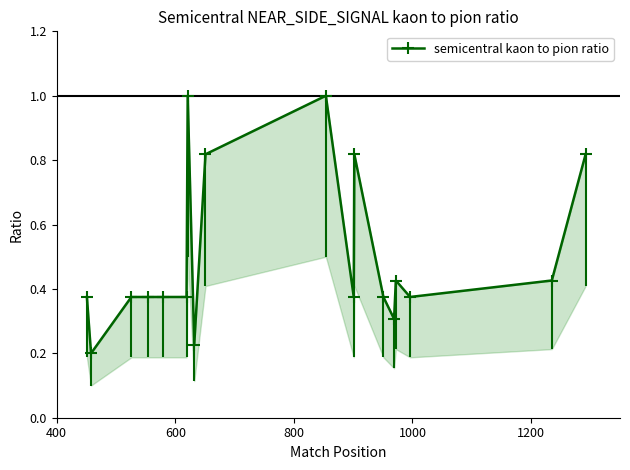

True or false: there are more than 2 points higher than both neighbors.

True